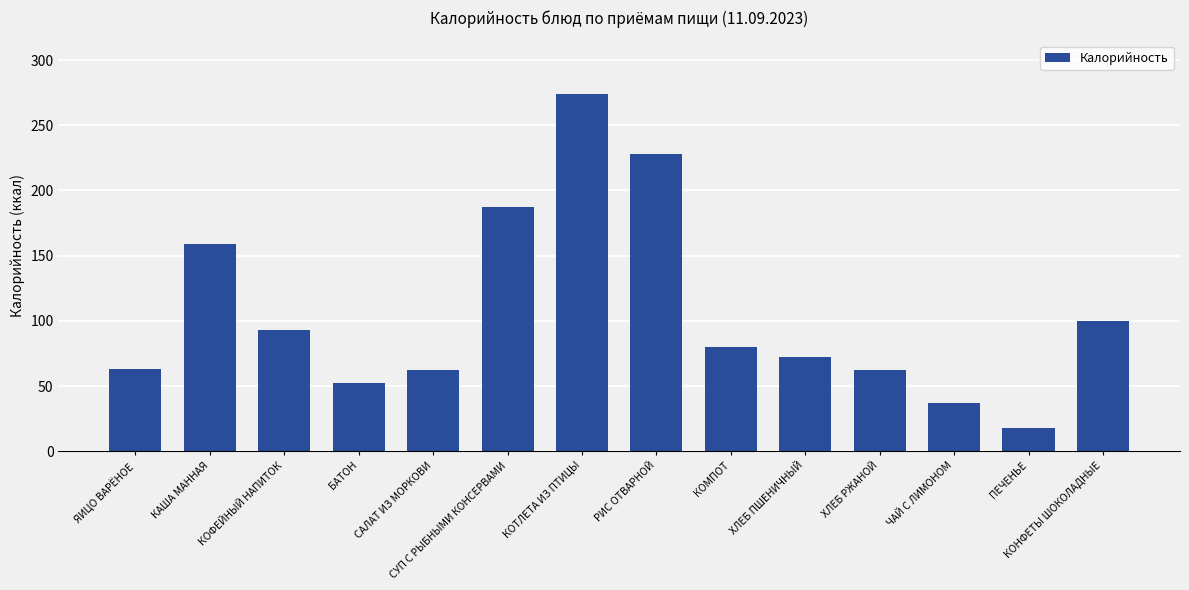

Between ЯИЦО ВАРЁНОЕ and ПЕЧЕНЬЕ, which is larger?

ЯИЦО ВАРЁНОЕ